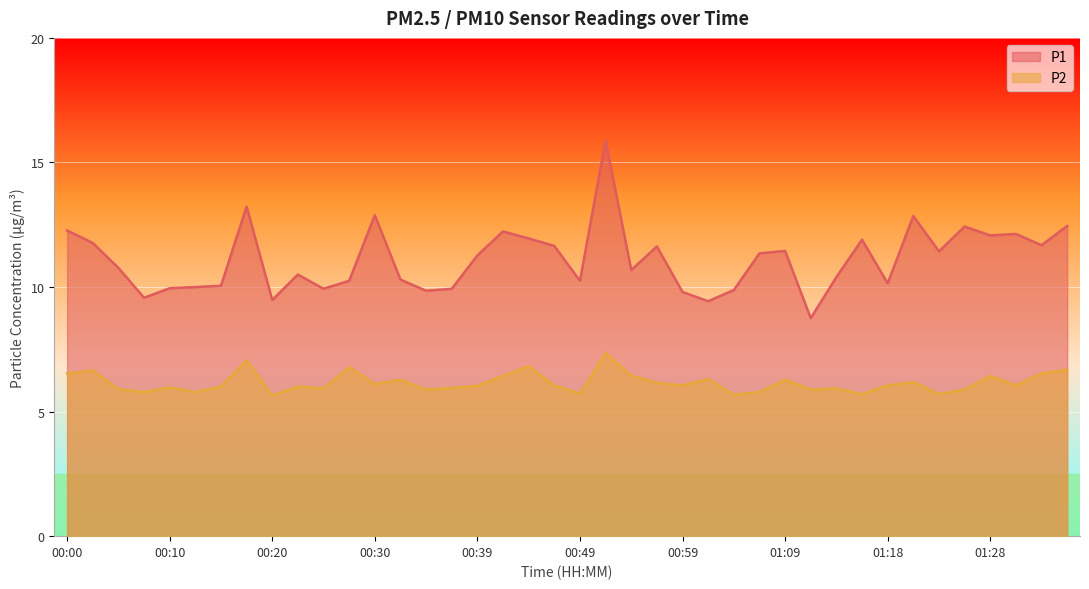

Which series has the largest total across all categories?

P1